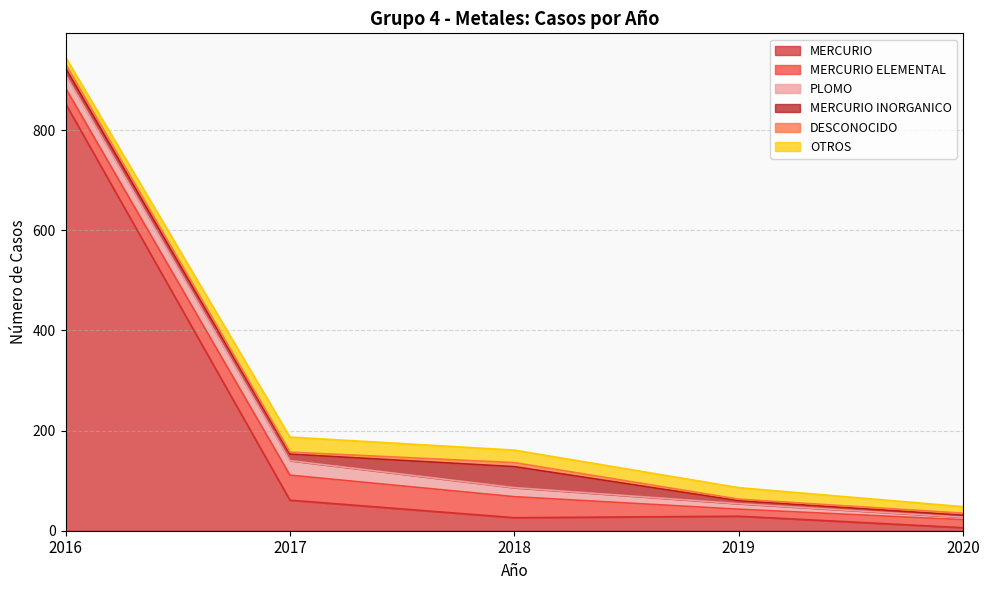

Reading left to right, what are all the values shown in this chart?

MERCURIO: 853	61	26	29	6
MERCURIO ELEMENTAL: 31	50	42	14	16
PLOMO: 27	29	18	11	5
MERCURIO INORGANICO: 13	13	42	6	4
DESCONOCIDO: 8	4	8	3	4
OTROS: 14	30	25	23	13